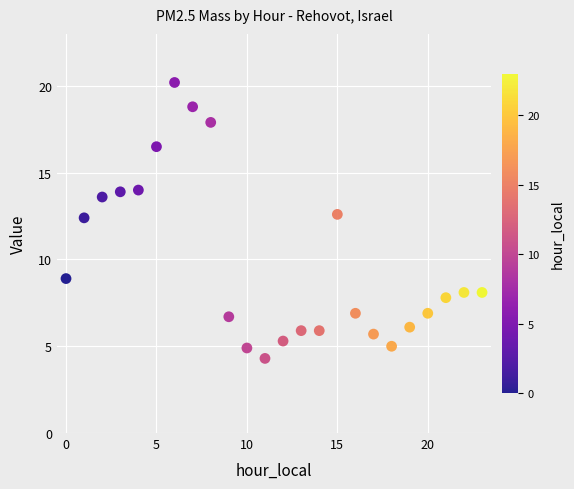

What is the range of Y values (max minus min)?

15.9